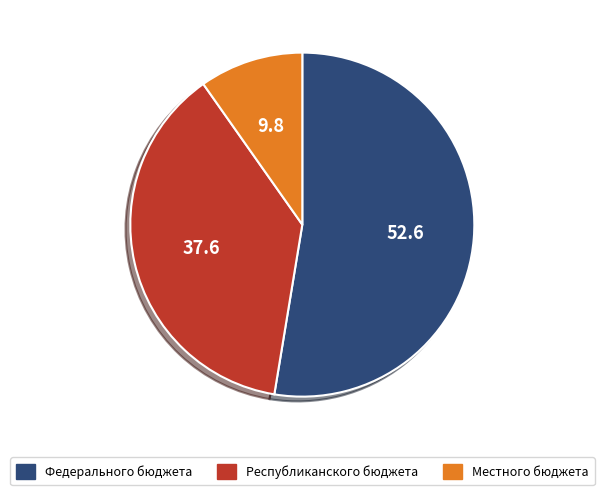

Rank the categories by value from lowest to highest.

Местного бюджета, Республиканского бюджета, Федерального бюджета